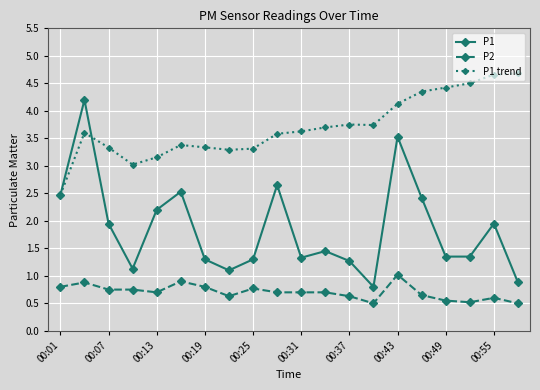

What are all the series names shown in the legend?

P1, P2, P1 trend